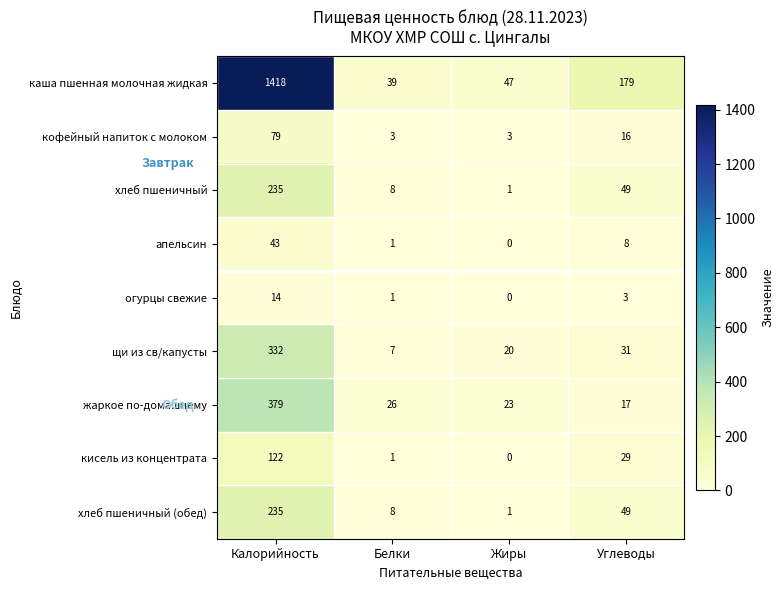

The value of кисель из концентрата at Углеводы is 7. True or false?

False